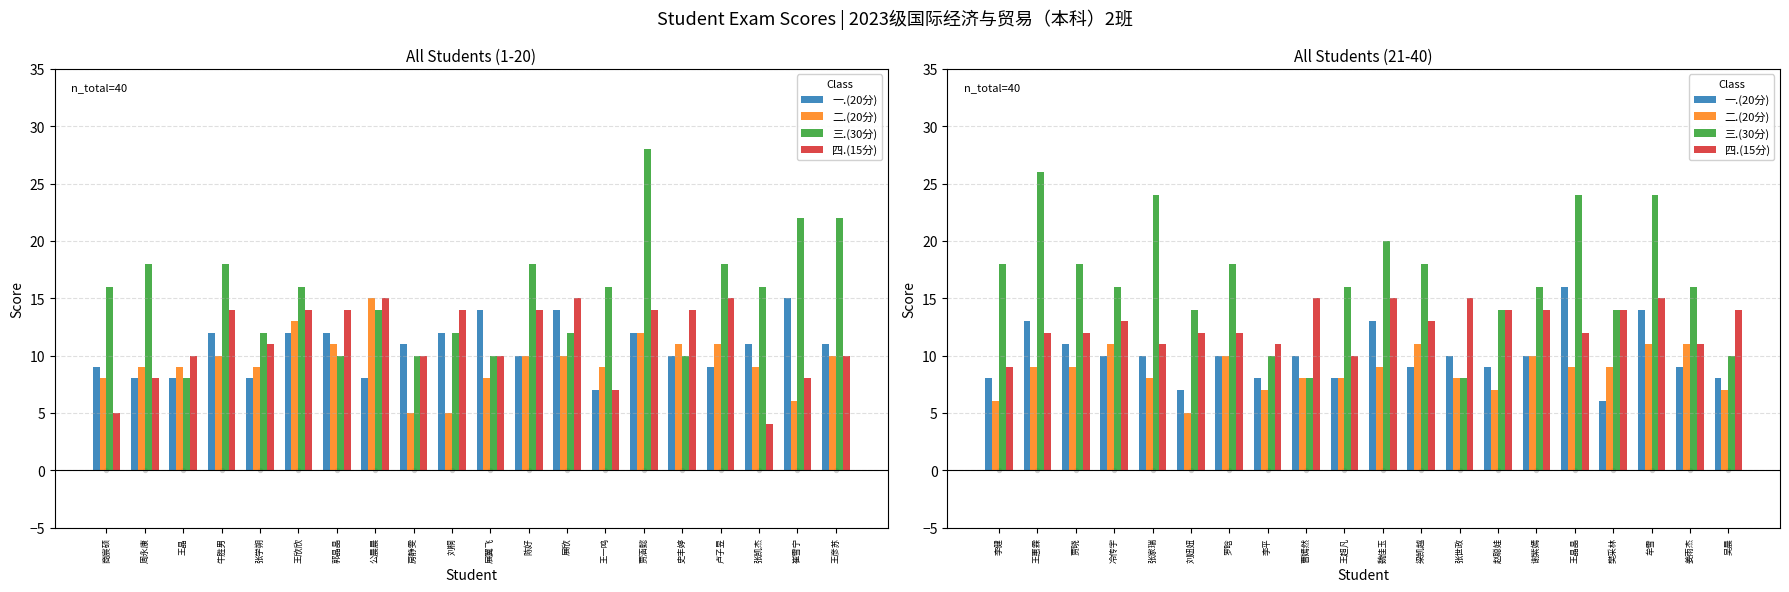

Which series has the largest Y range (max minus min)?

三.(30分)